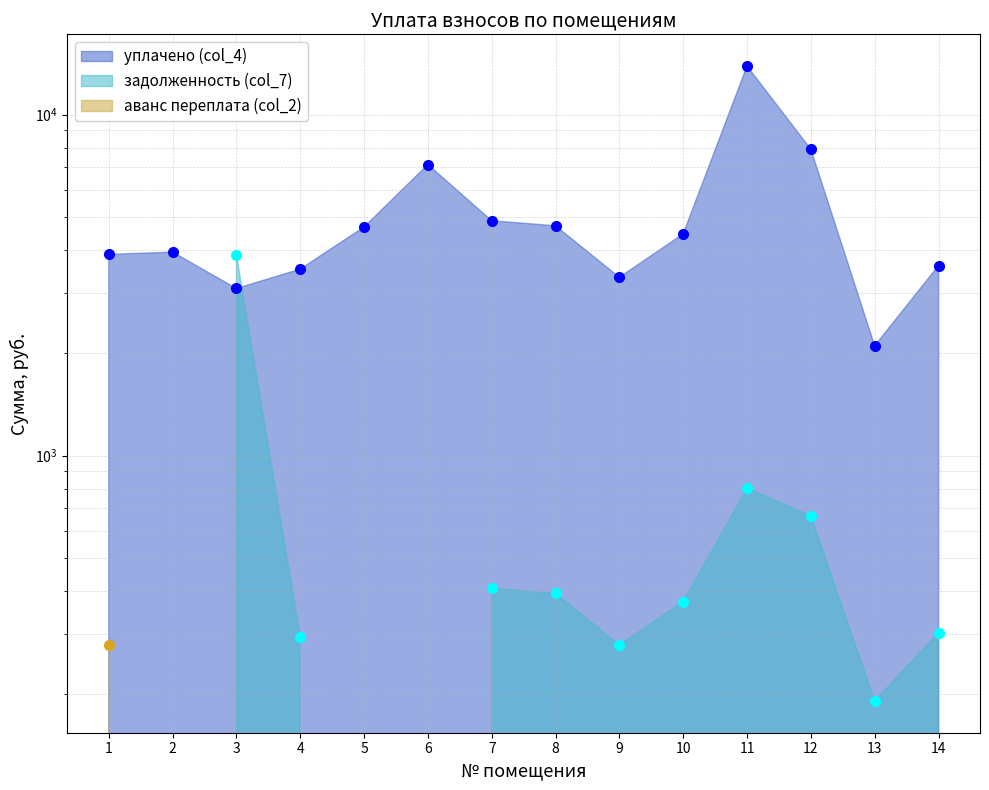

Reading left to right, transcribe all the data shown in this chart.

уплачено (col_4): 3889.3	3949.7	3090.0	3521.5	4679.8	7135.5	4881.9	4718.3	3332.1	4467.4	13869.2	7912.3	2098.8	3606.0
задолженность (col_7): 0.0	0.0	3874.0	294.5	0.0	0.0	408.2	394.6	278.6	373.0	802.7	665.4	190.8	302.4
аванс переплата (col_2): 278.6	0.0	0.0	0.0	0.0	0.0	0.0	0.0	0.0	0.0	0.0	0.0	0.0	0.0